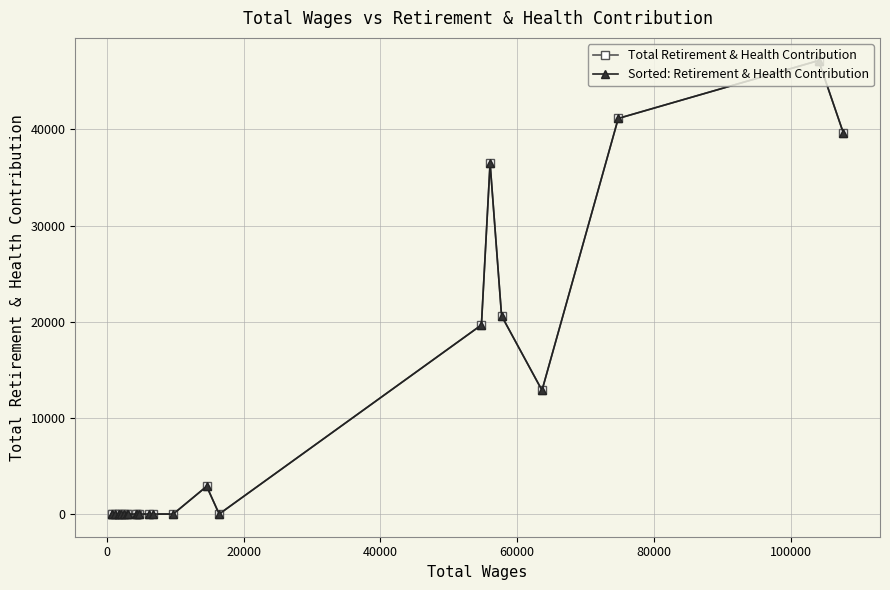

True or false: Total Retirement & Health Contribution has a value of -26270 at 13.

False